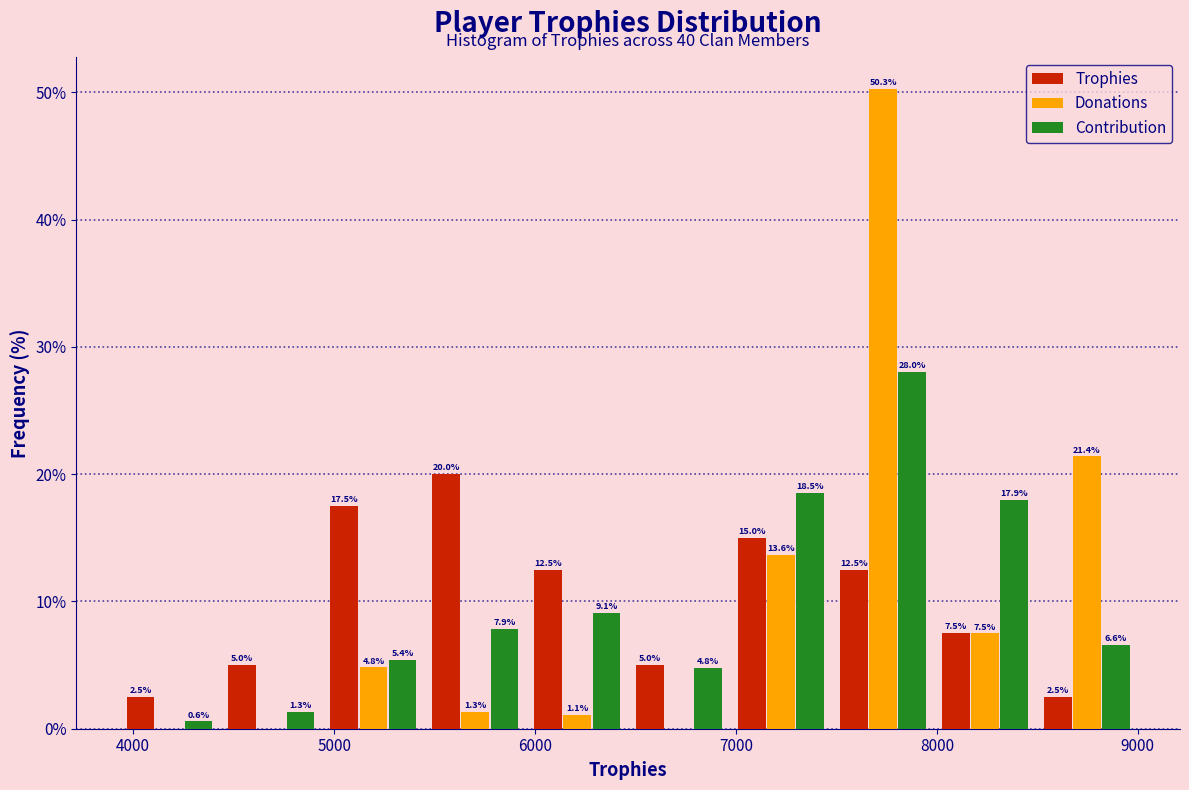

In the Trophies series, which range on the x-axis has the tallest bar?

5400 to 6000